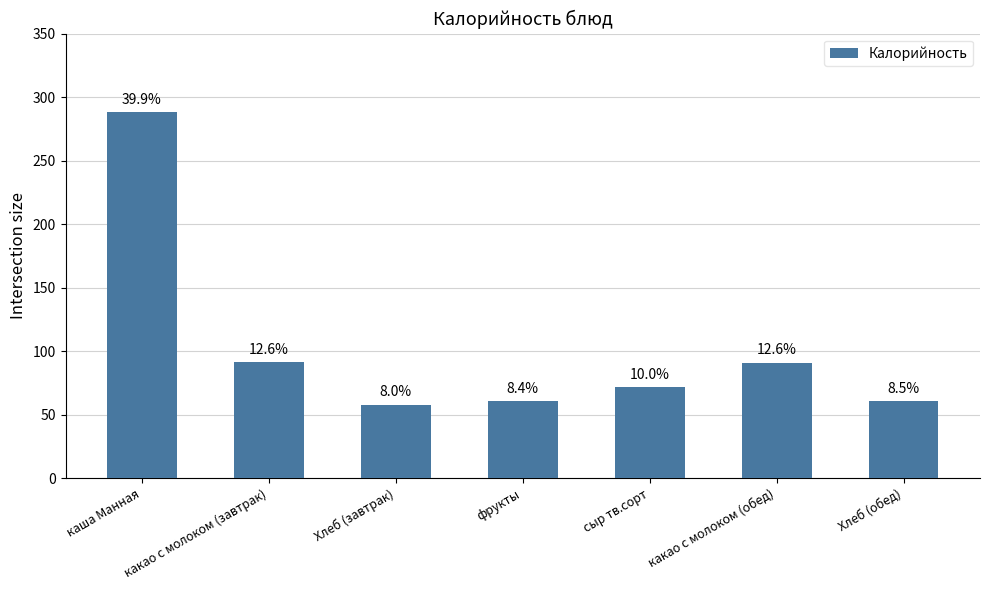

What is the change in value from фрукты to Хлеб (обед)?

+0.4